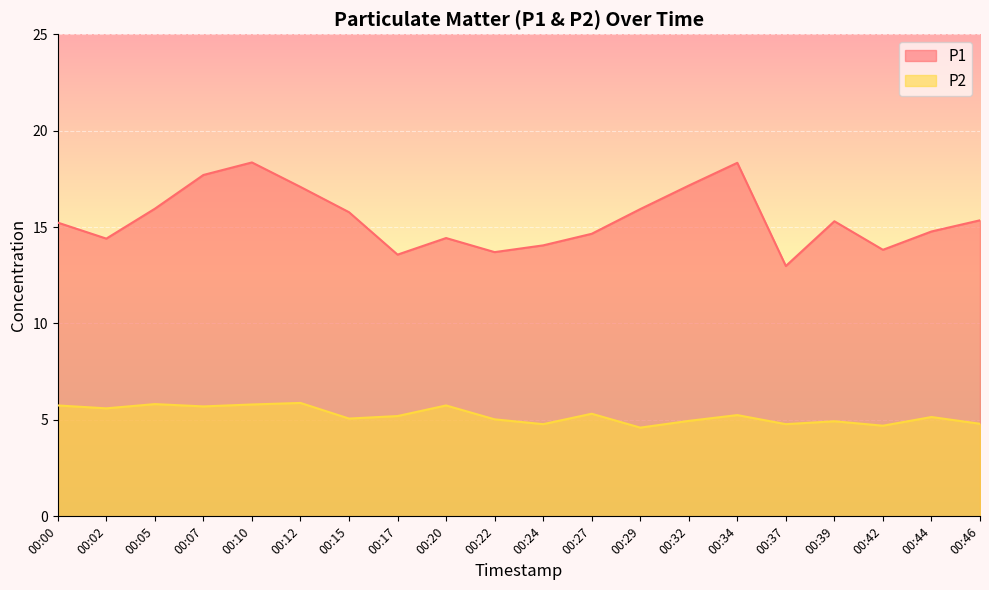

Which category has the lowest value across all series?

00:29